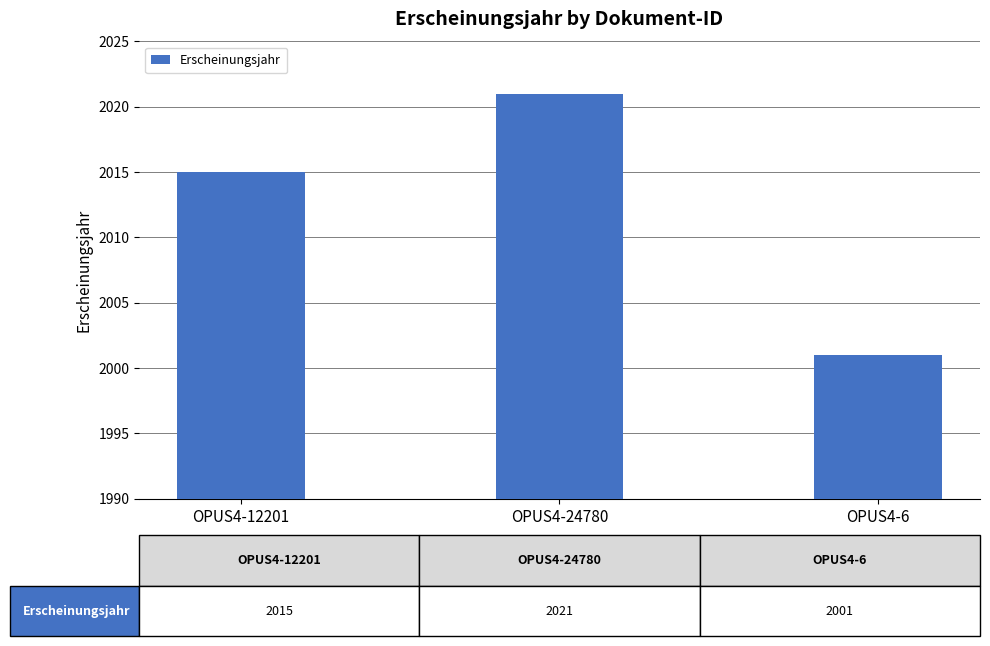

Which category has the lowest value across all series?

OPUS4-6